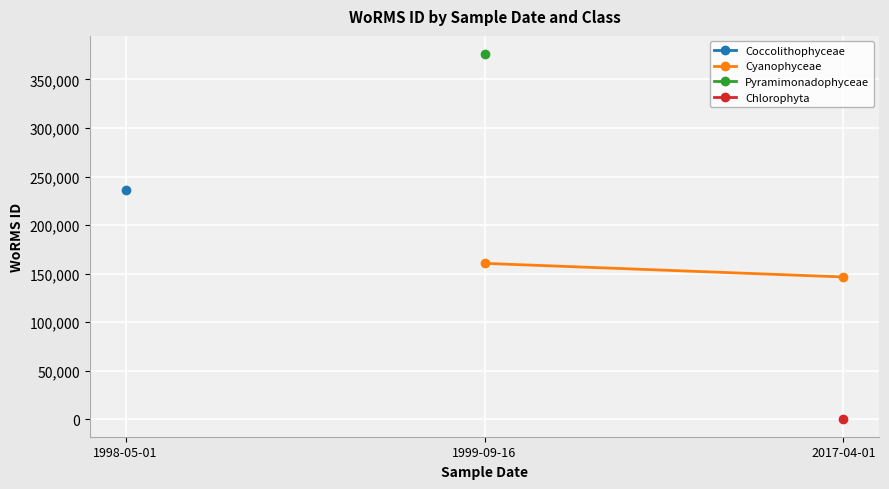

What is the approximate value of Cyanophyceae at 2017-04-01?

146542.0